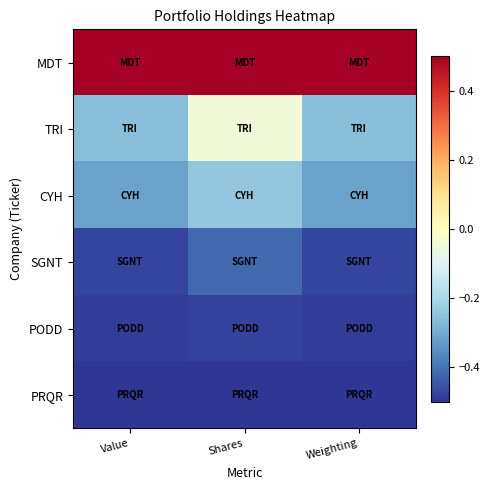

Which series has the largest range (max minus min)?

TRI